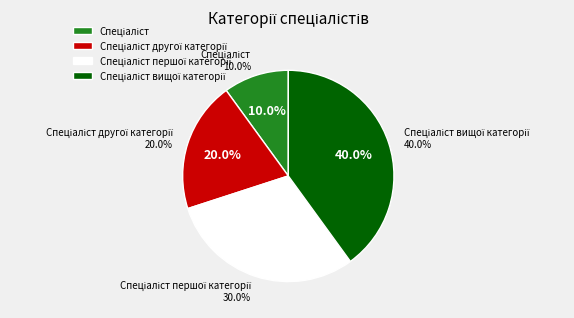

Is it true that Спеціаліст другої категорії is 10% of the pie?

False